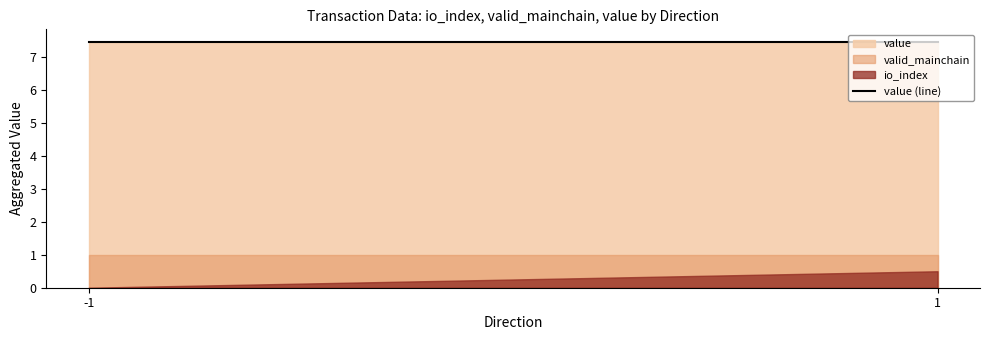

Which series has the largest range (max minus min)?

io_index